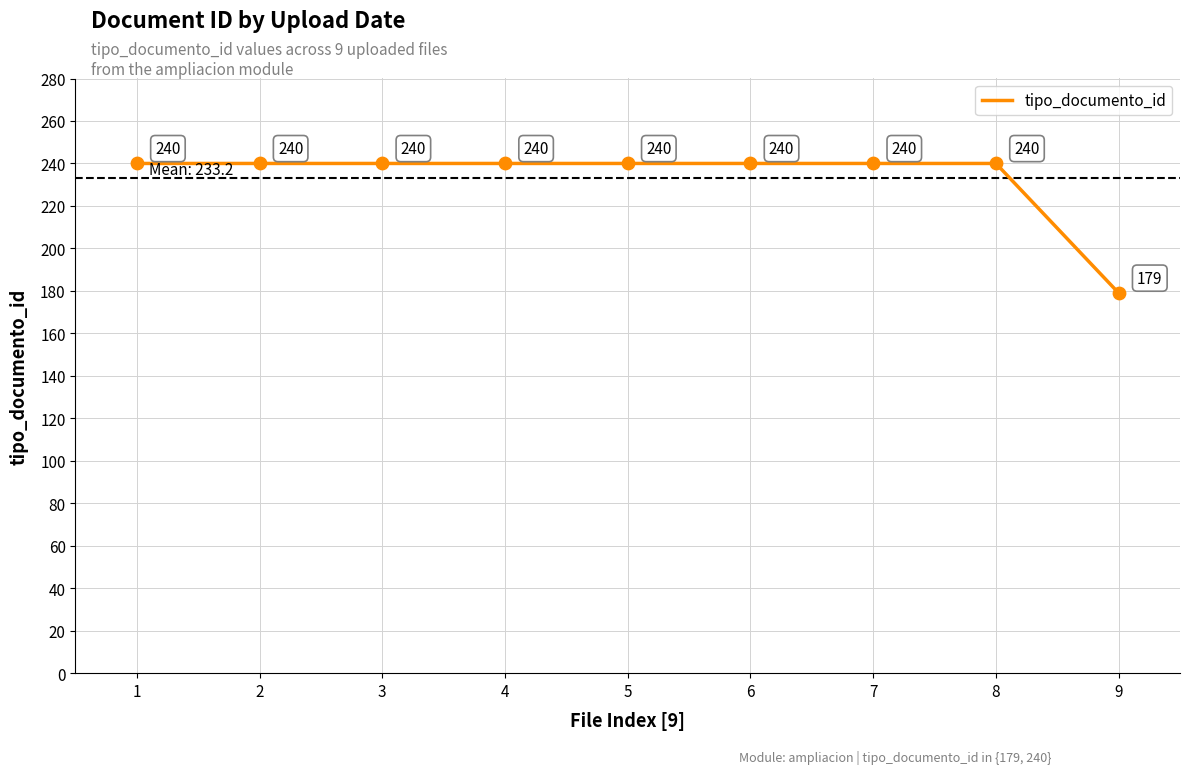

Approximately how many times larger is the value at 8 compared to 9?

1.3